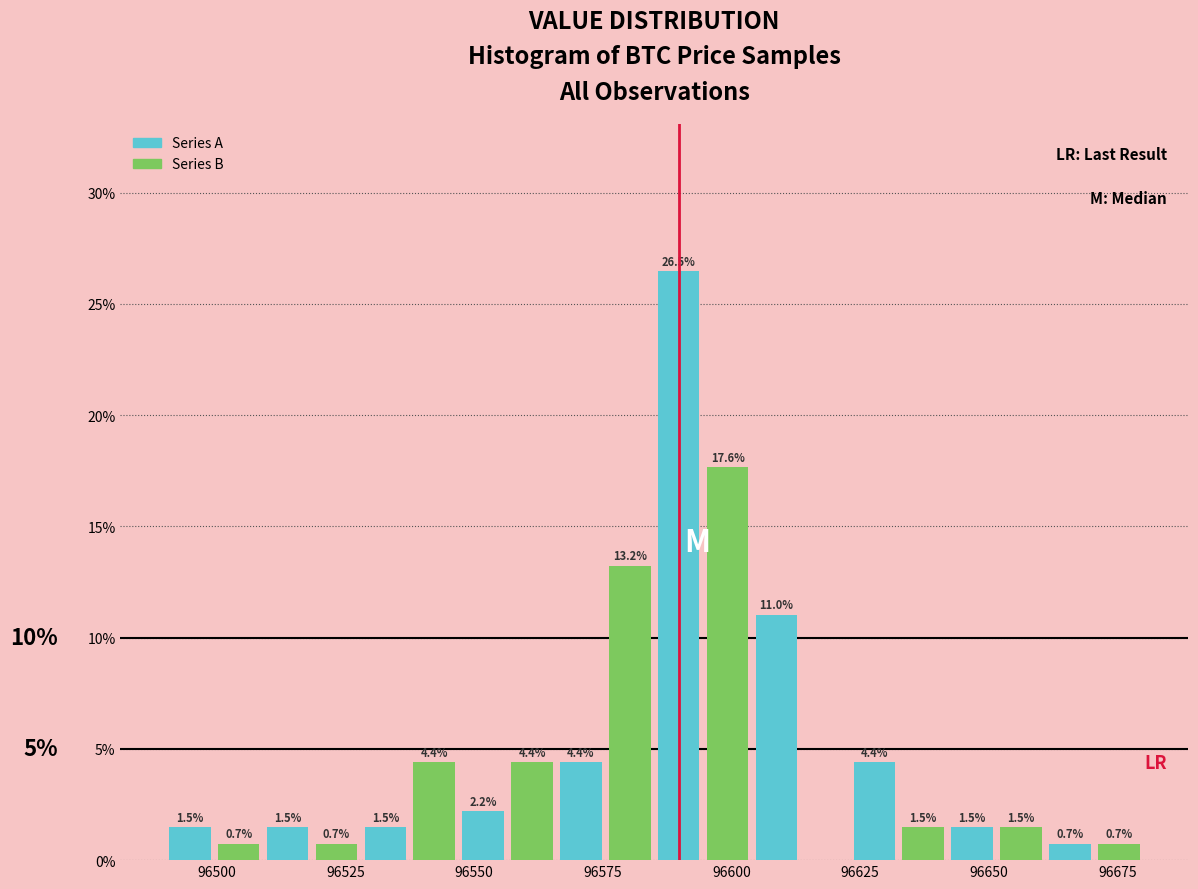

Around what value on the x-axis is the tallest bar? Give the approximate position of its centre, as read against the axis.

96590